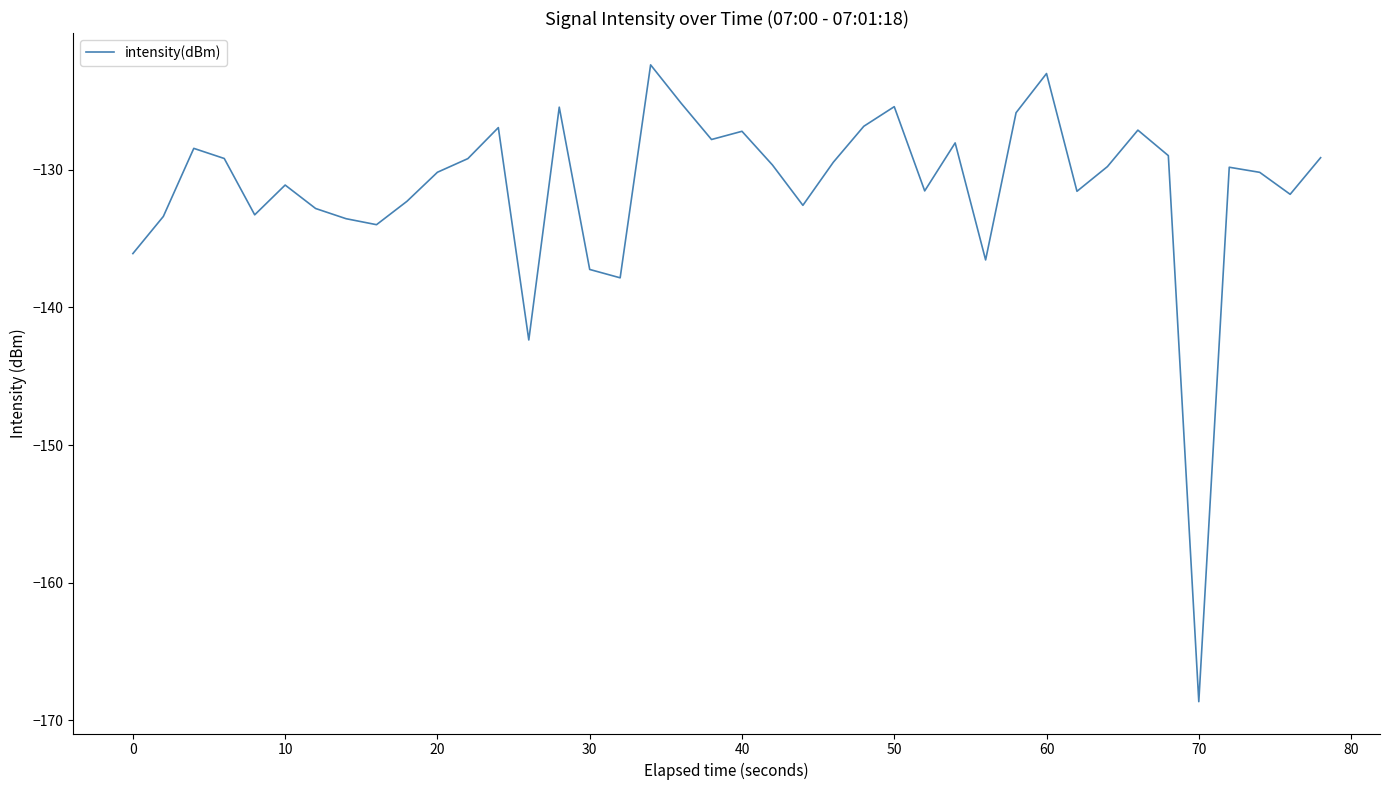

What is the greatest value displayed?

-122.4